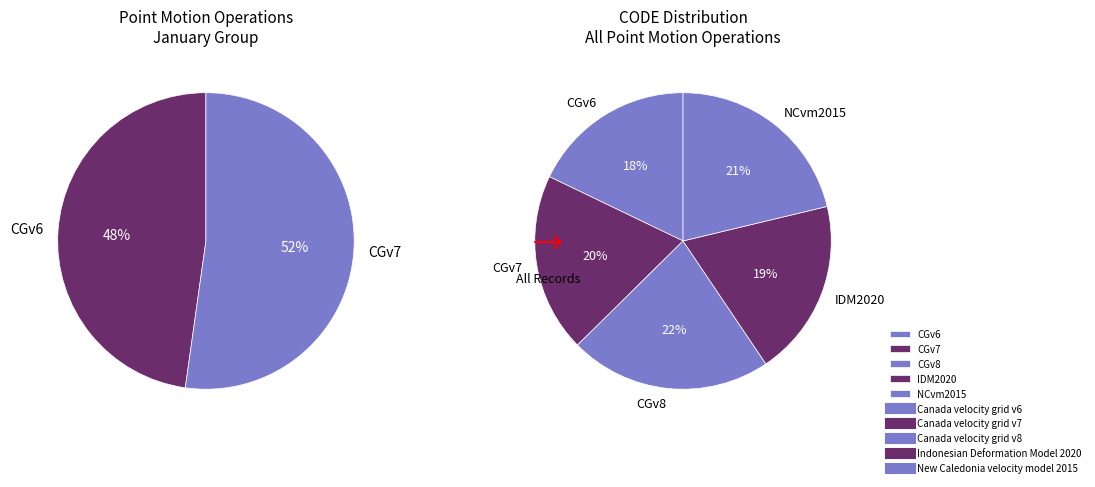

To the nearest percent, what percentage of the pie is Canada velocity grid v6?

18%